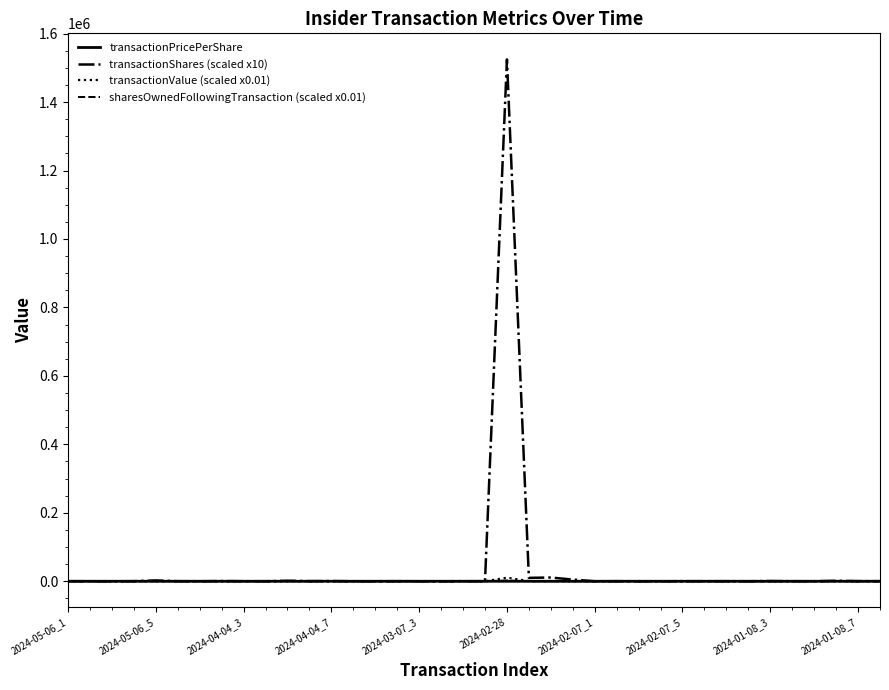

What is the greatest value displayed?

1524500.0